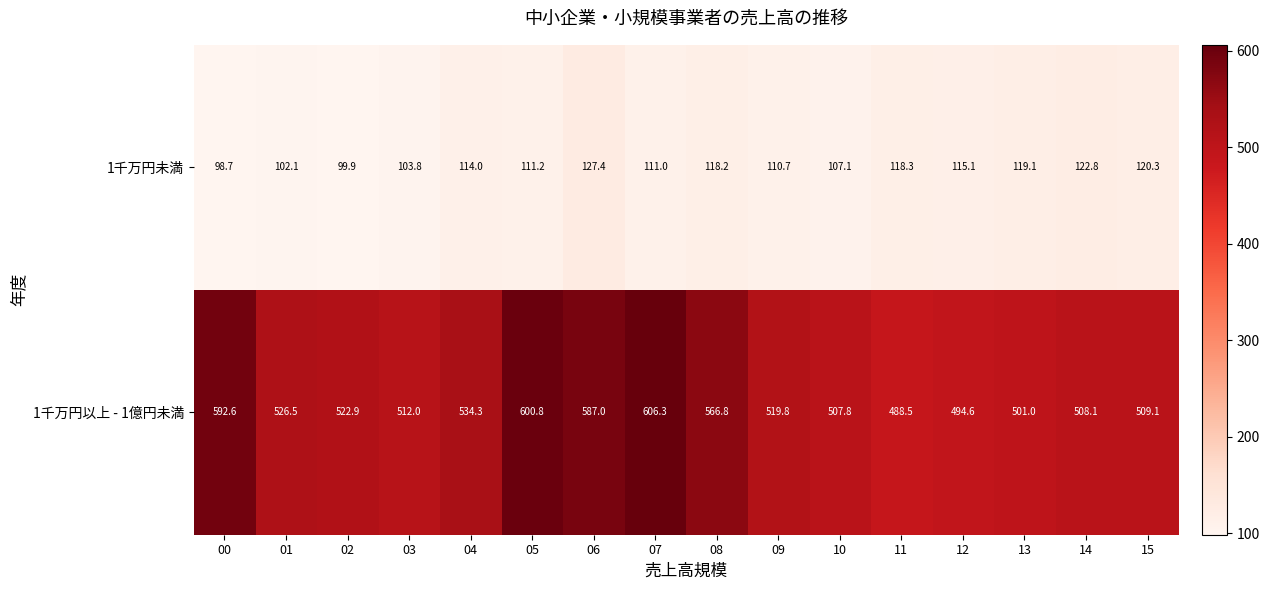

Which category has the lowest value in the 1千万円未満 series?

00